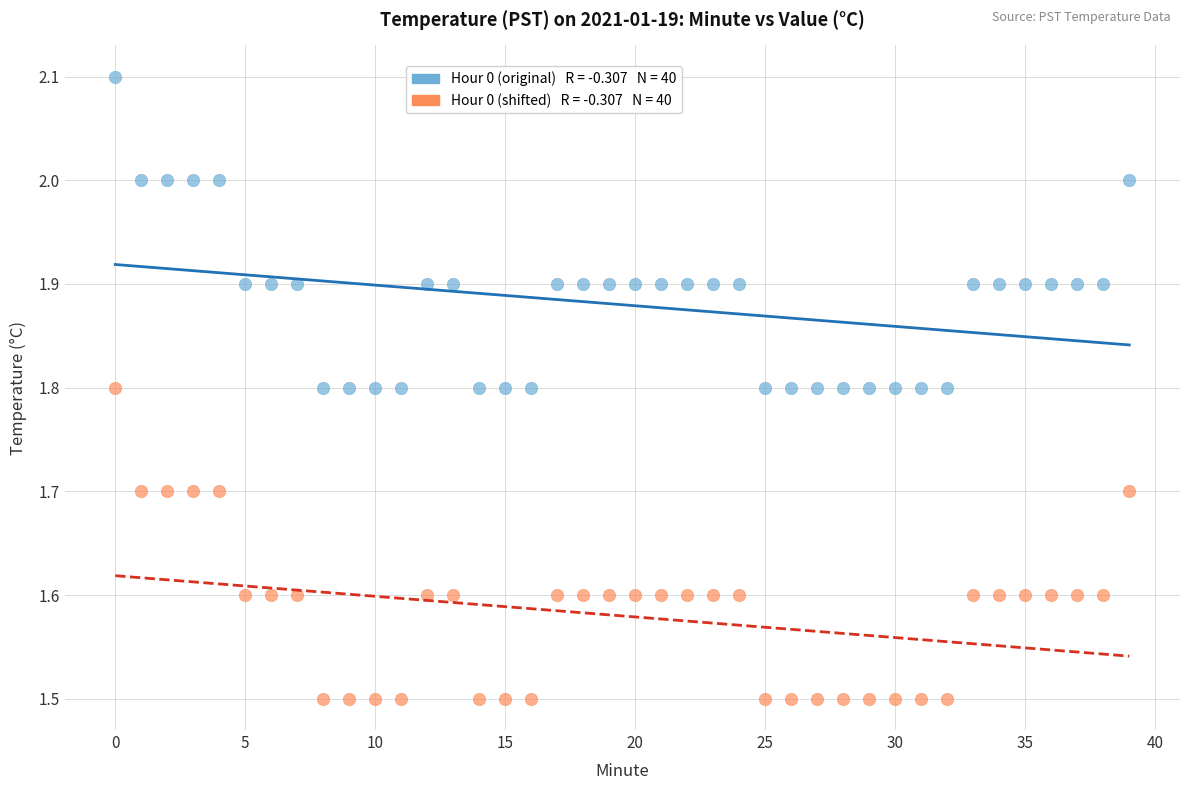

Across all data points, what is the range of Y values (max minus min)?

0.6